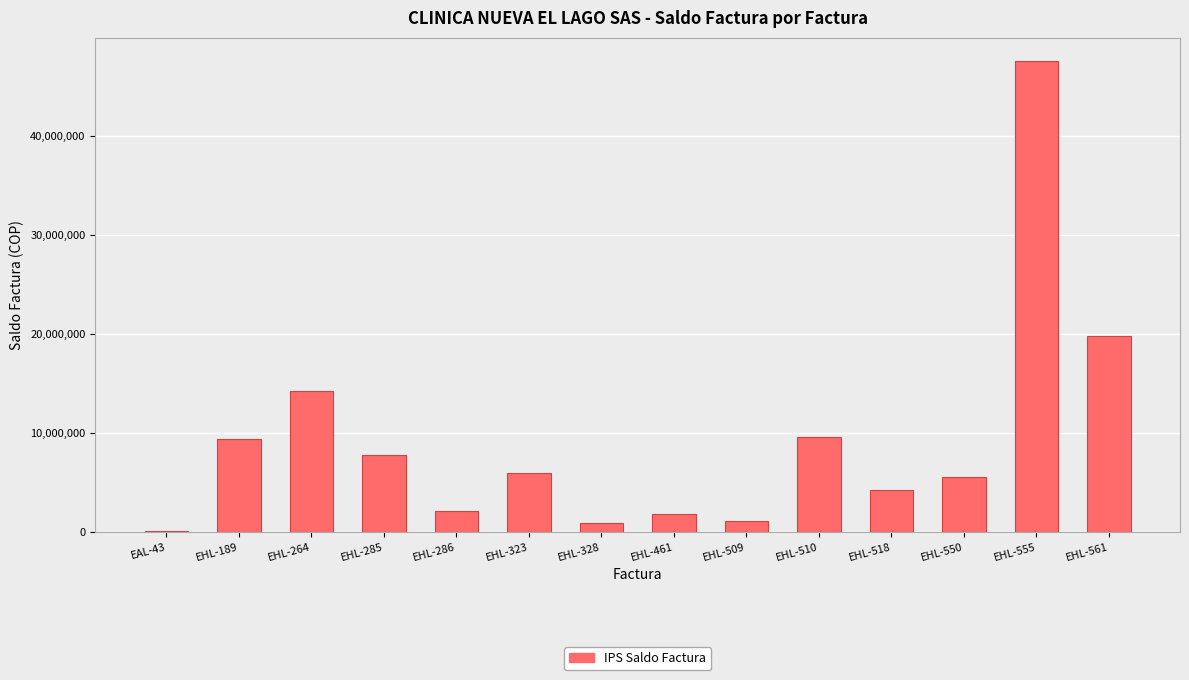

What is the sum of the values at EHL-550 and EHL-461?

7371322